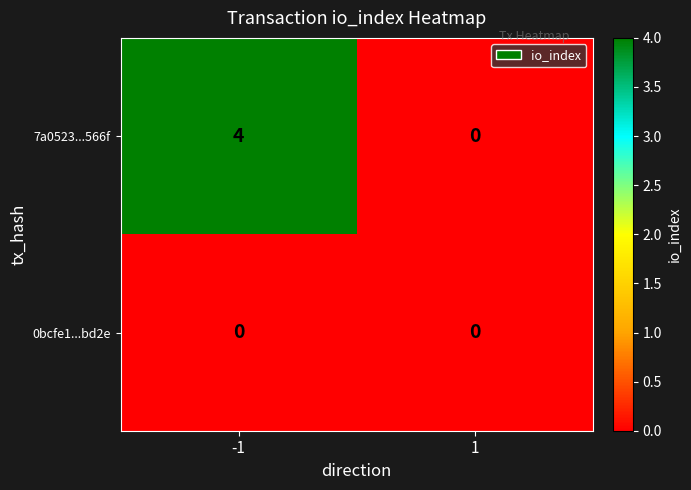

At how many categories does at least one series exceed 3?

1